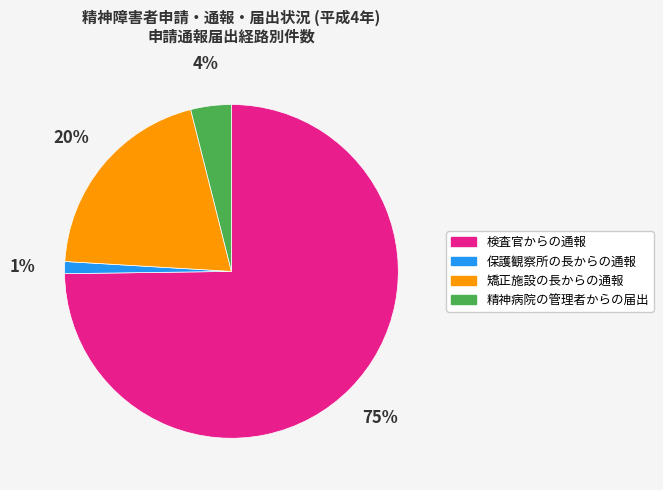

Count the number of slices in the pie.

4